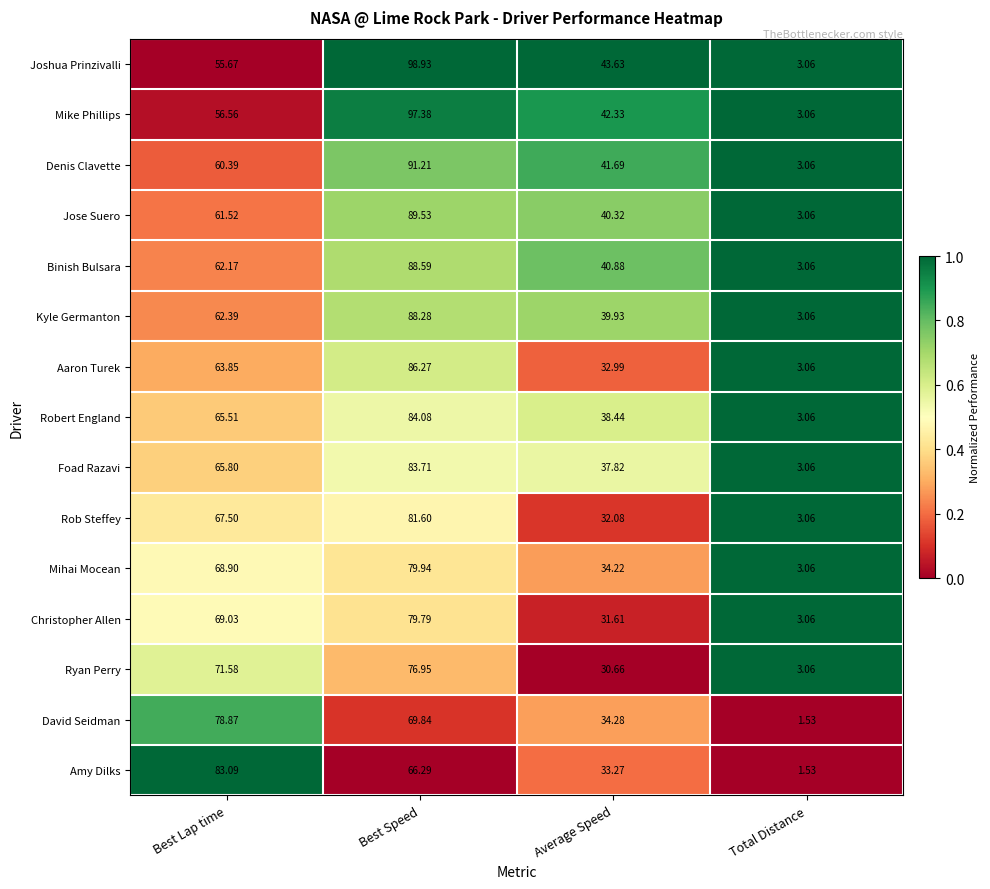

How many distinct data groups are displayed?

15